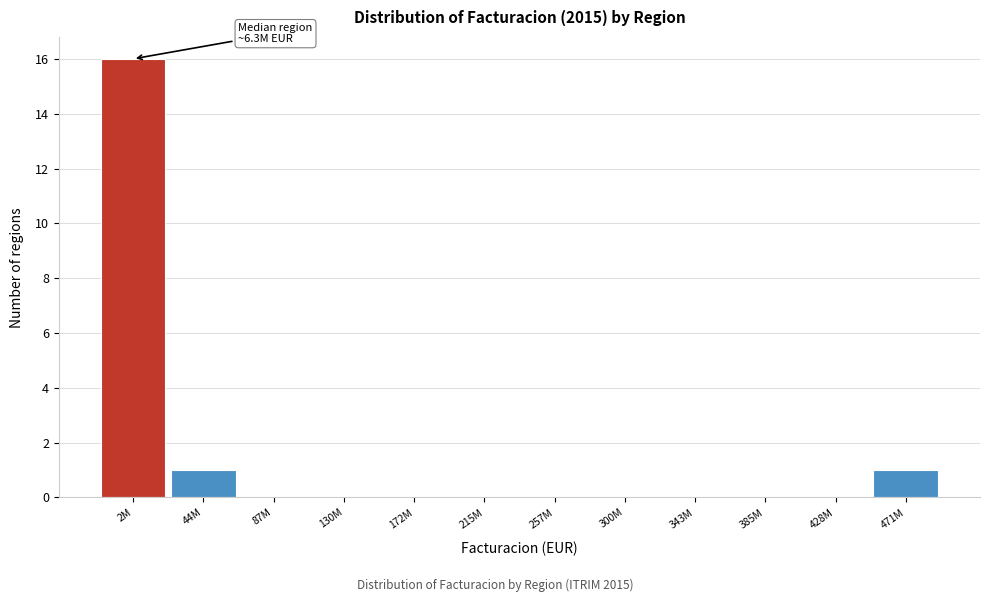

Reading right to left, what are all the values shown in this chart?

471M=1	428M=0	385M=0	343M=0	300M=0	257M=0	215M=0	172M=0	130M=0	87M=0	44M=1	2M=16